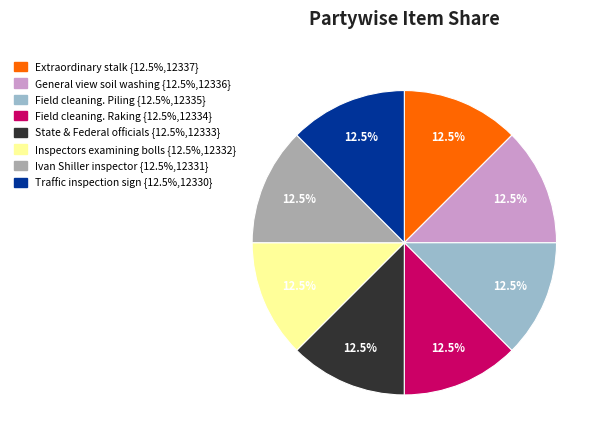

To the nearest percent, what is the average slice percentage?

12%